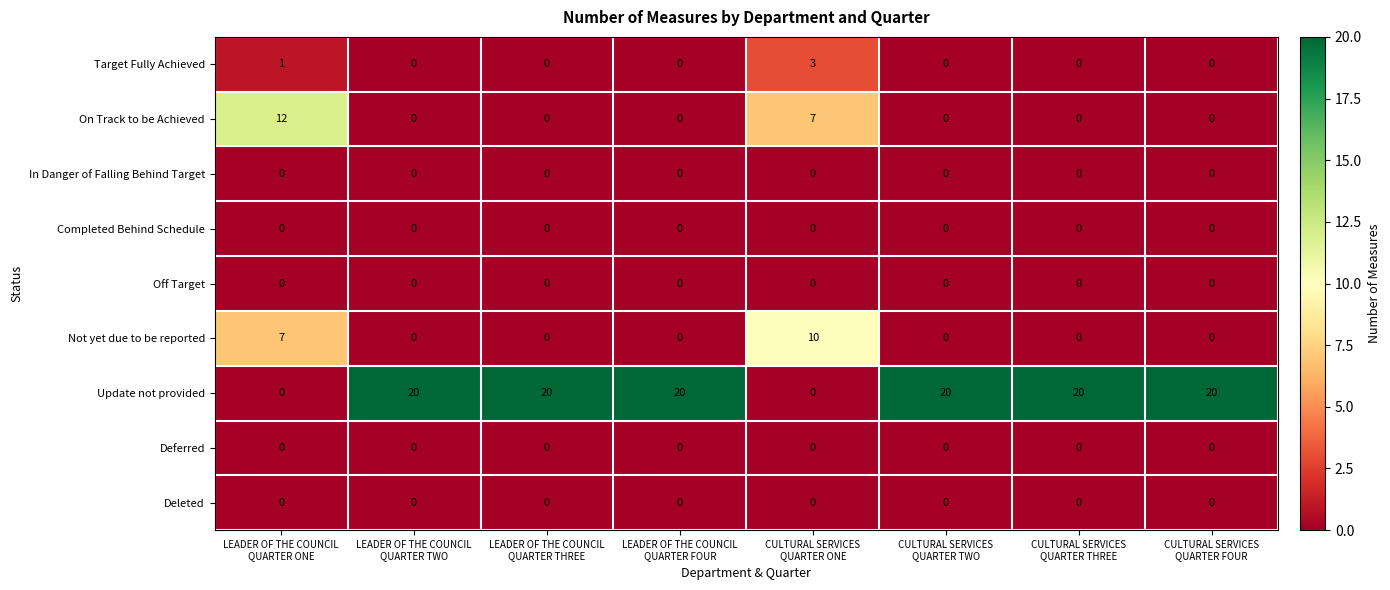

Which series has the largest total across all categories?

Update not provided